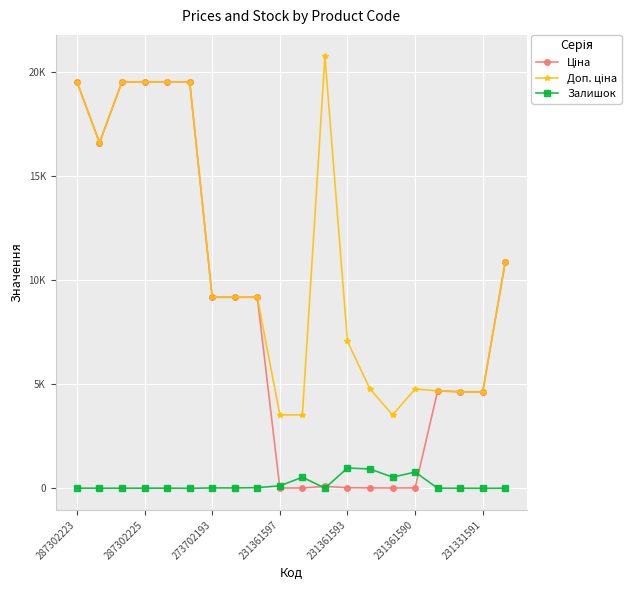

Is this an area chart (filled region under the line)?

No